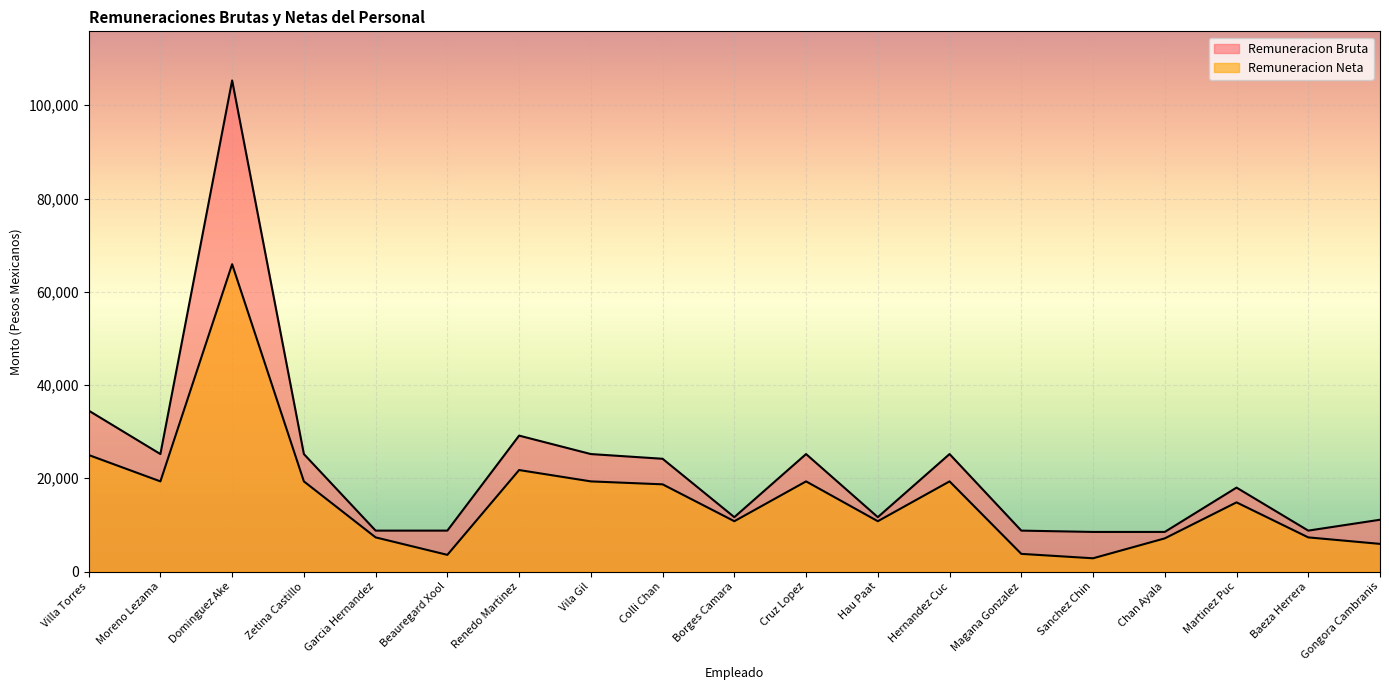

Reading left to right, transcribe all the data shown in this chart.

Remuneracion Bruta: Villa Torres=34519	Moreno Lezama=25196	Dominguez Ake=105317	Zetina Castillo=25196	Garcia Hernandez=8779	Beauregard Xool=8779	Renedo Martinez=29151	Vila Gil=25196	Colli Chan=24186	Borges Camara=11667	Cruz Lopez=25196	Hau Paat=11667	Hernandez Cuc=25196	Magana Gonzalez=8779	Sanchez Chin=8497	Chan Ayala=8497	Martinez Puc=18002	Baeza Herrera=8779	Gongora Cambranis=11111
Remuneracion Neta: Villa Torres=24994	Moreno Lezama=19336	Dominguez Ake=65907	Zetina Castillo=19336	Garcia Hernandez=7326	Beauregard Xool=3581	Renedo Martinez=21768	Vila Gil=19336	Colli Chan=18705	Borges Camara=10795	Cruz Lopez=19336	Hau Paat=10795	Hernandez Cuc=19336	Magana Gonzalez=3793	Sanchez Chin=2846	Chan Ayala=7116	Martinez Puc=14836	Baeza Herrera=7326	Gongora Cambranis=5935